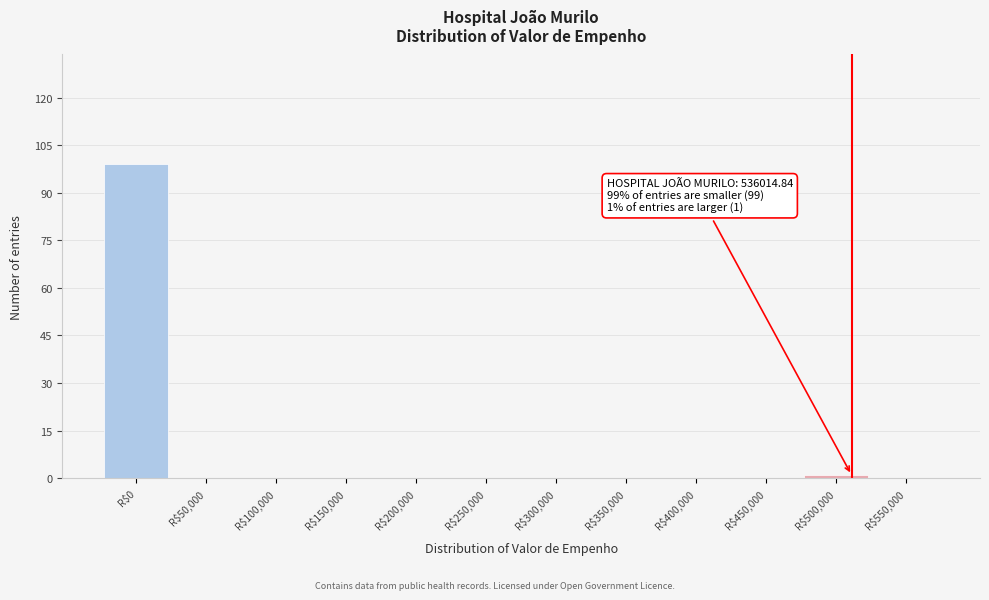

Which label corresponds to the largest value in the chart?

R$0